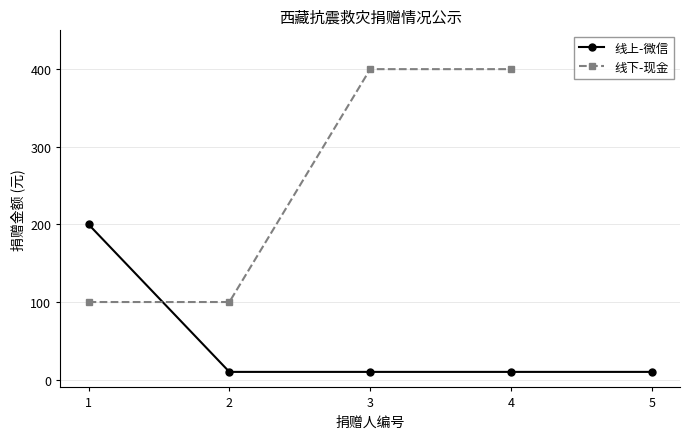

True or false: 线上-微信 has more than 2 points higher than both neighbors.

False